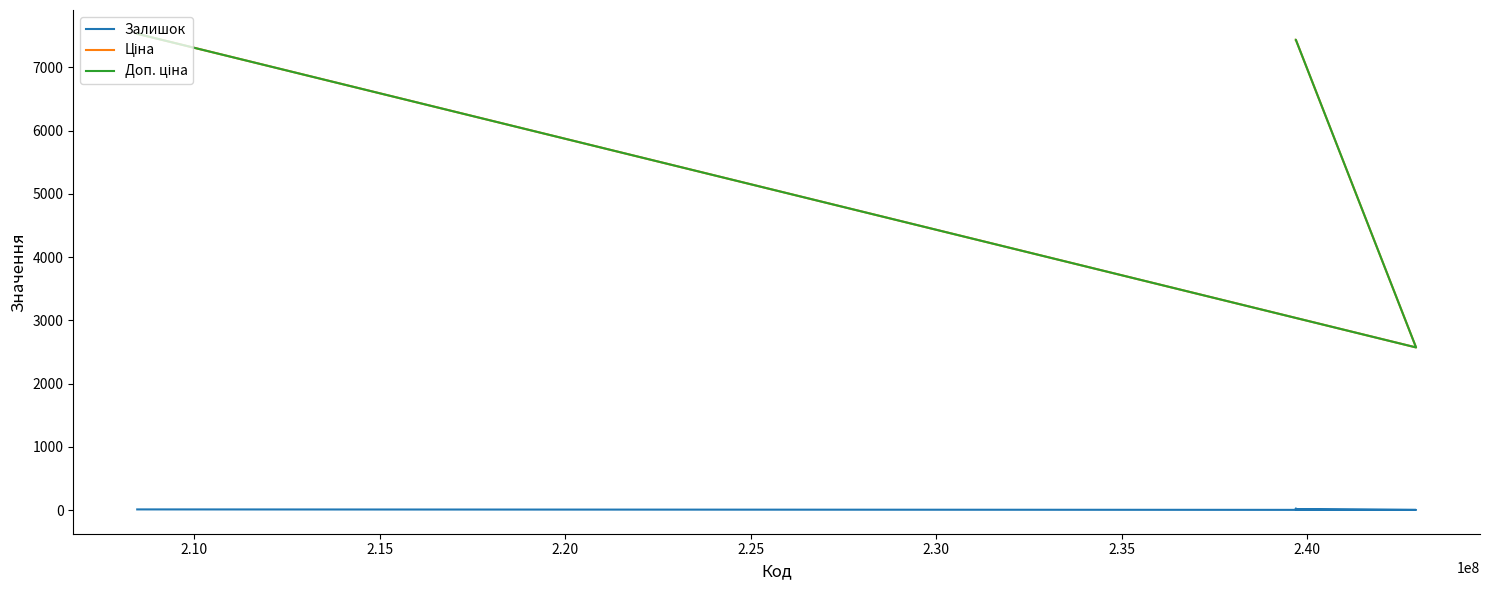

True or false: Ціна and Доп. ціна cross at least once.

False